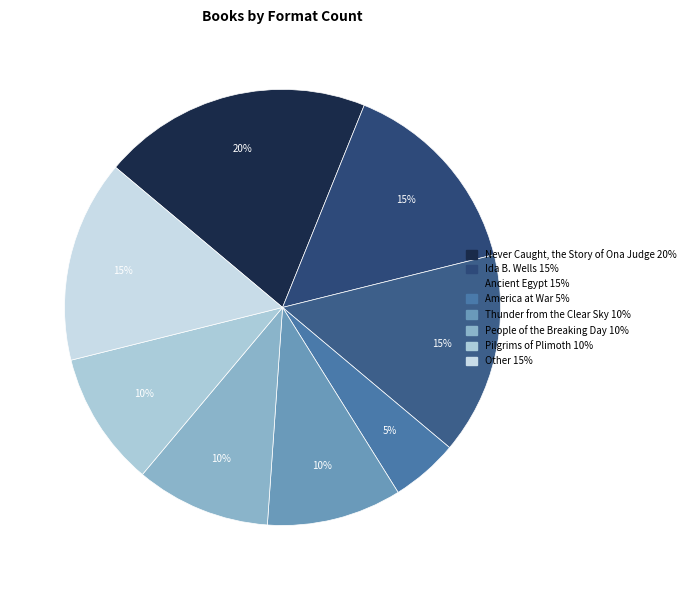

The Pilgrims of Plimoth slice represents 1% of the pie. True or false?

False